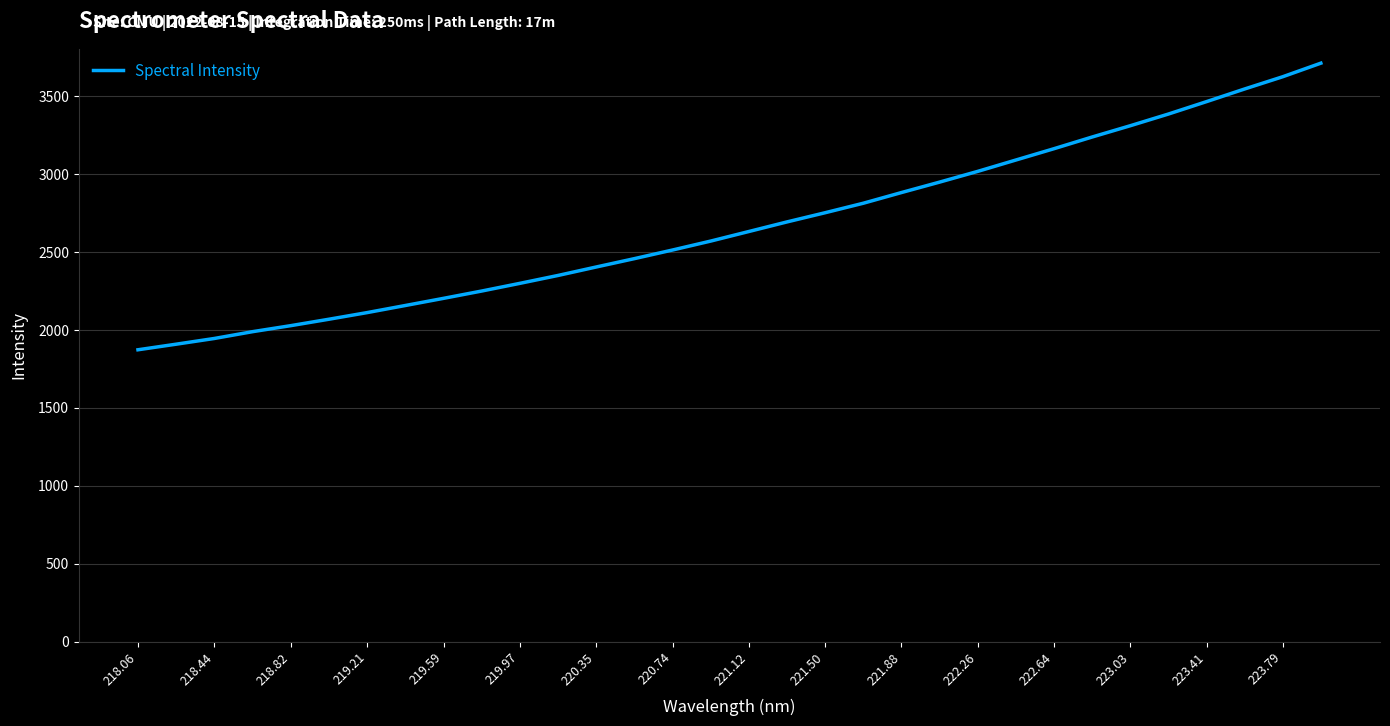

What is the difference between the maximum and minimum values?

1839.7